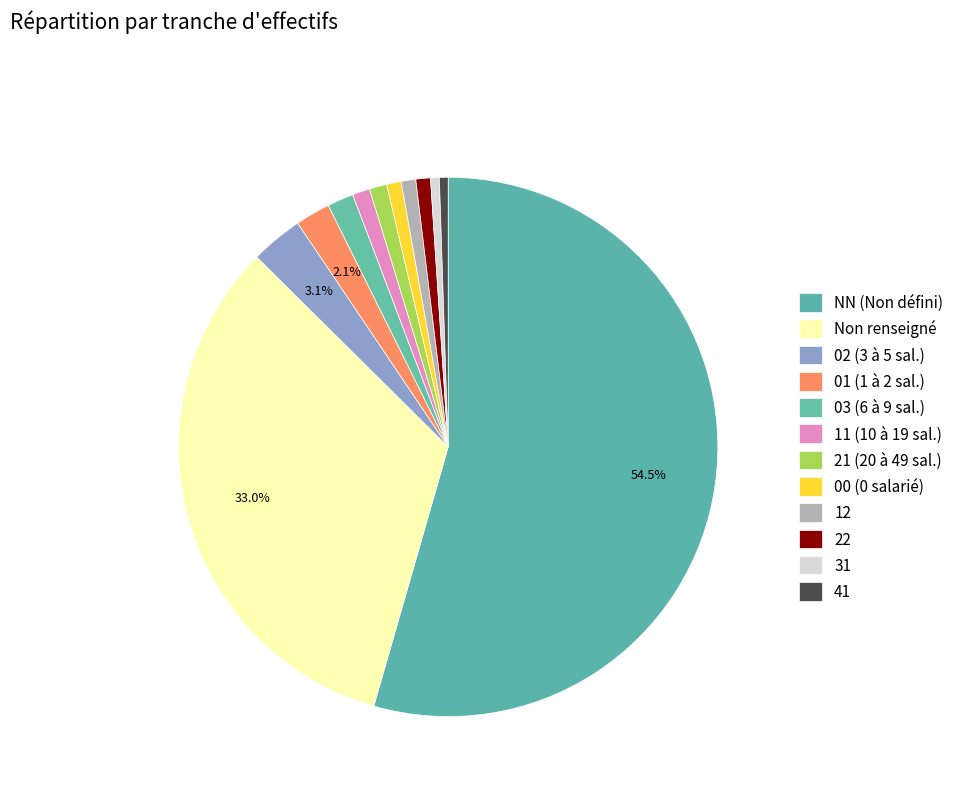

How many segments does this pie chart have?

12